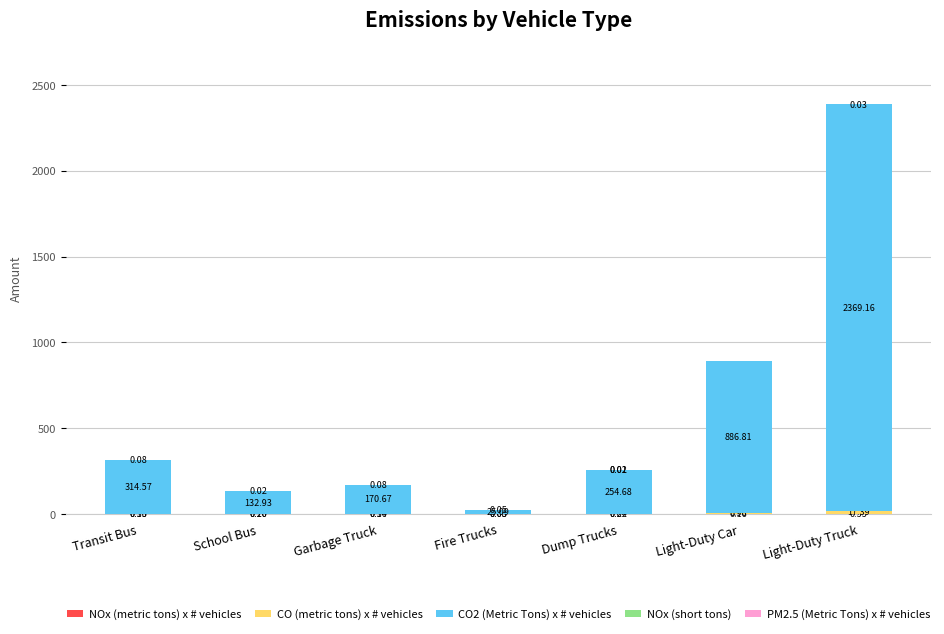

At which category is the sum across all series the highest?

Light-Duty Truck